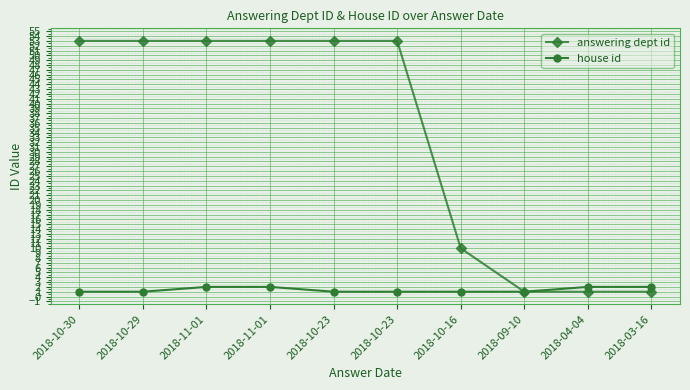

What are all the series names shown in the legend?

answering dept id, house id